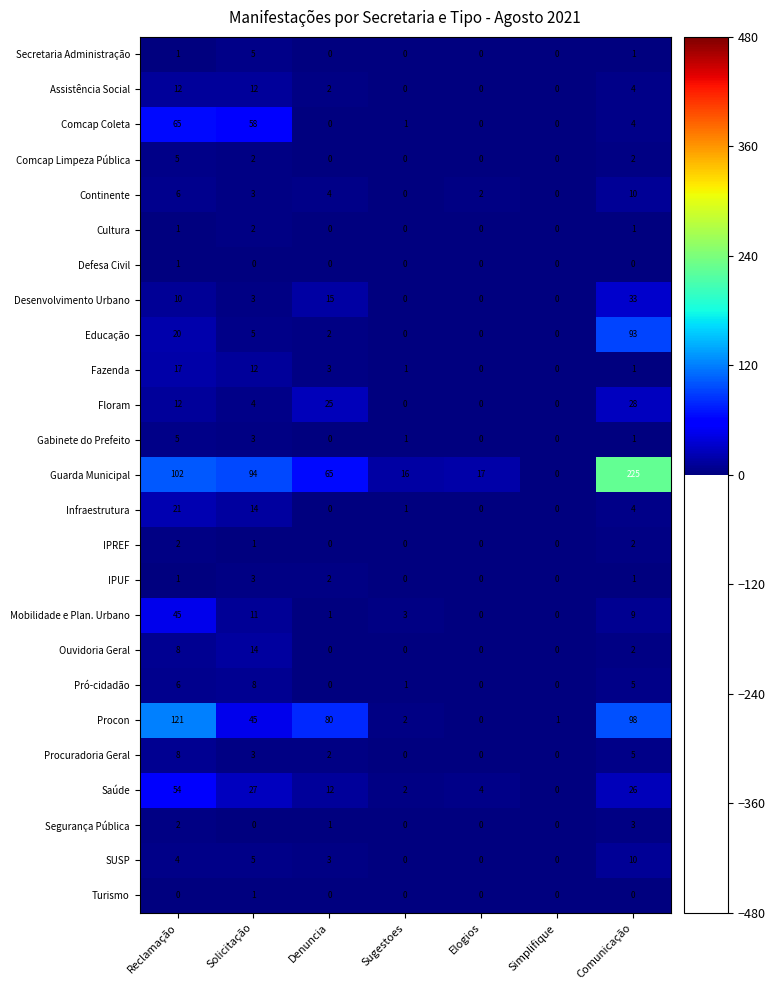

Which series has the largest total across all categories?

Guarda Municipal